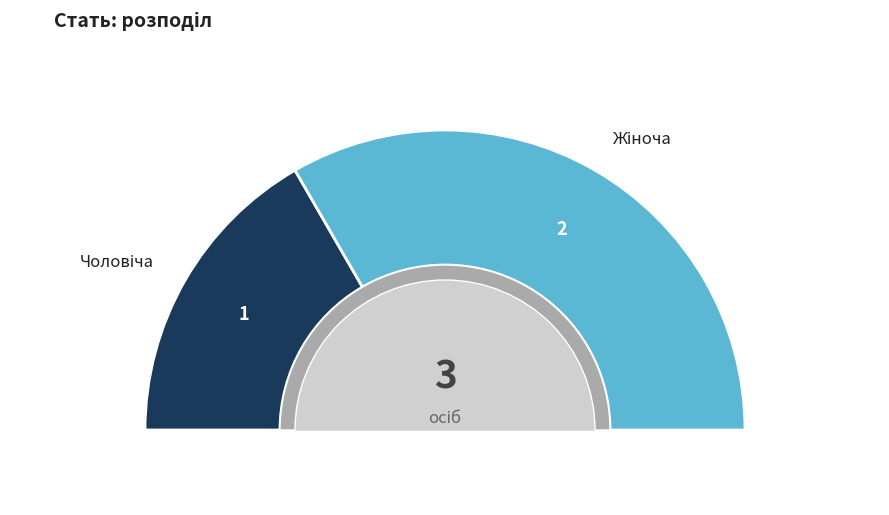

Count the number of slices in the pie.

2